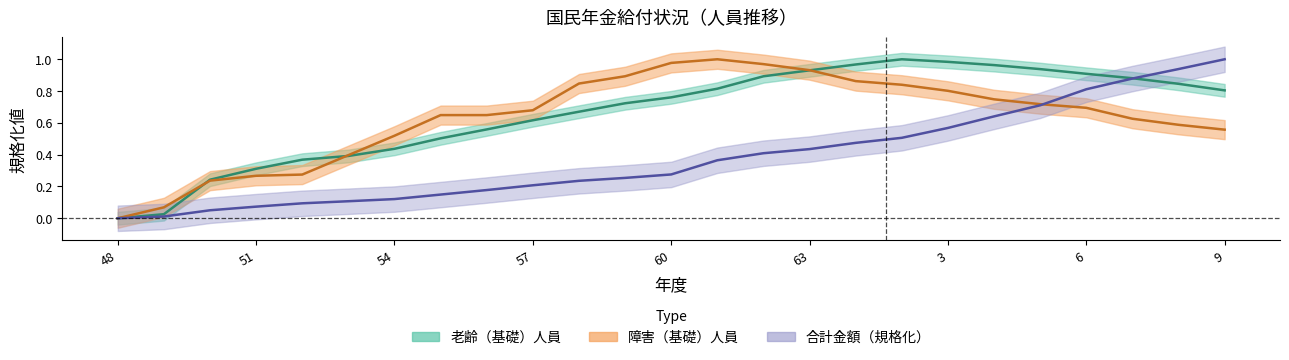

At which category does the chart reach its peak across all series?

9